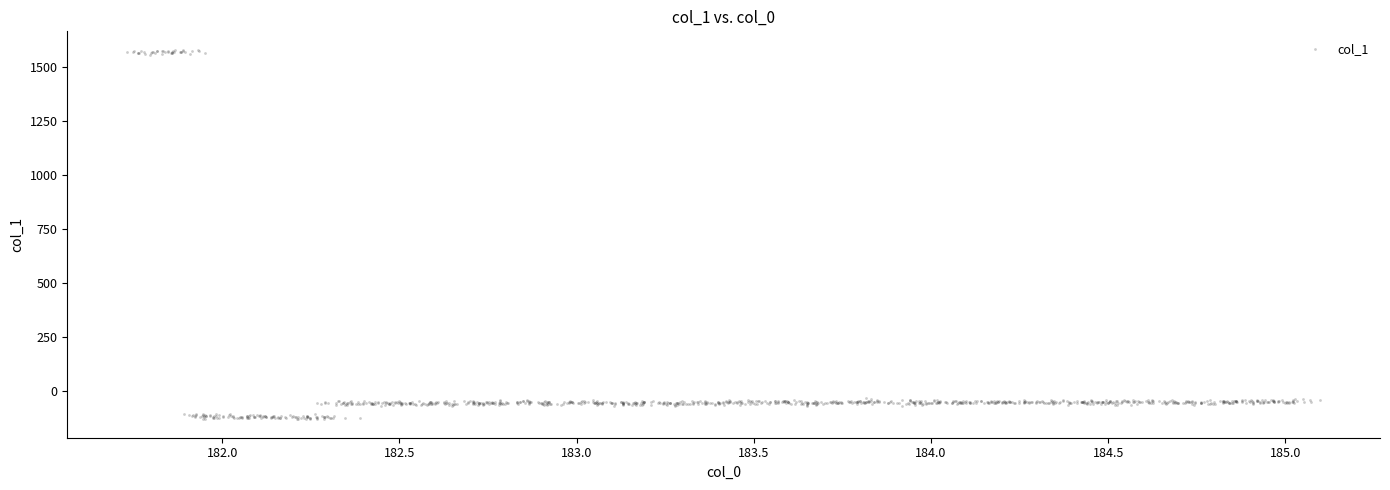

What is the range of X values (max minus min)?

3.4